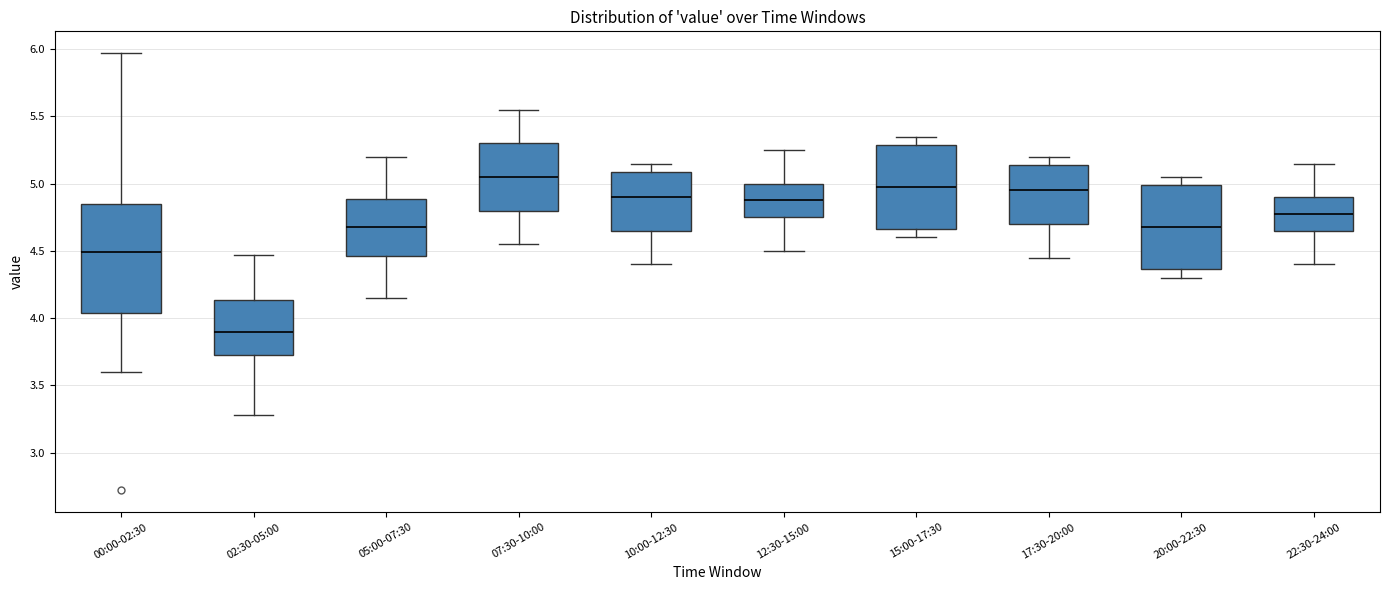

Comparing the boxes themselves (not the whiskers), which one is the tallest?

00:00-02:30